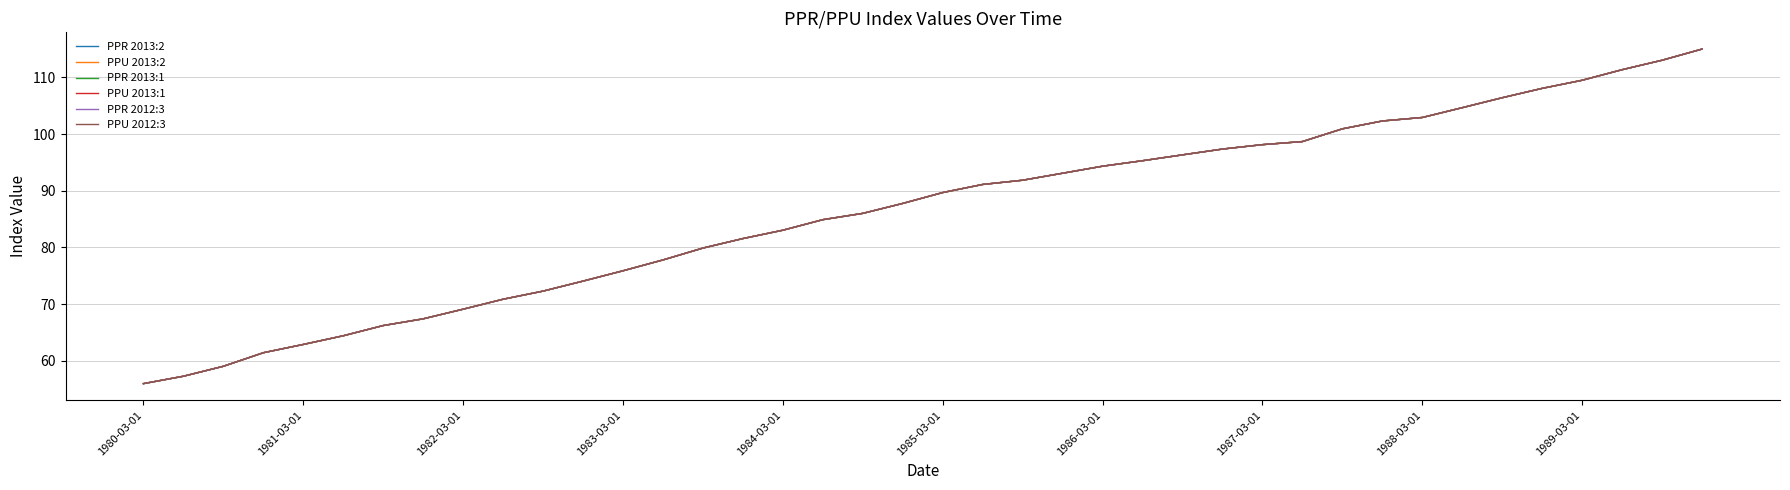

Reading right to left, transcribe all the data shown in this chart.

PPR 2013:2: 115.0	113.0	111.4	109.5	108.1	106.4	104.7	102.9	102.3	100.9	98.7	98.1	97.4	96.3	95.3	94.3	93.1	91.9	91.1	89.7	87.8	86.0	84.9	83.0	81.6	79.9	77.8	75.9	74.1	72.3	70.9	69.1	67.4	66.2	64.4	62.9	61.4	59.0	57.3	56.0
PPU 2013:2: 115.0	113.0	111.4	109.5	108.1	106.4	104.7	102.9	102.3	100.9	98.7	98.1	97.4	96.3	95.3	94.3	93.1	91.9	91.1	89.7	87.8	86.0	84.9	83.0	81.6	79.9	77.8	75.9	74.1	72.3	70.9	69.1	67.4	66.2	64.4	62.9	61.4	59.0	57.3	56.0
PPR 2013:1: 115.0	113.0	111.4	109.5	108.1	106.4	104.7	102.9	102.3	100.9	98.7	98.1	97.4	96.3	95.3	94.3	93.1	91.9	91.1	89.7	87.8	86.0	84.9	83.0	81.6	79.9	77.8	75.9	74.1	72.3	70.9	69.1	67.4	66.2	64.4	62.9	61.4	59.0	57.3	56.0
PPU 2013:1: 115.0	113.0	111.4	109.5	108.1	106.4	104.7	102.9	102.3	100.9	98.7	98.1	97.4	96.3	95.3	94.3	93.1	91.9	91.1	89.7	87.8	86.0	84.9	83.0	81.6	79.9	77.8	75.9	74.1	72.3	70.9	69.1	67.4	66.2	64.4	62.9	61.4	59.0	57.3	56.0
PPR 2012:3: 115.0	113.0	111.4	109.5	108.1	106.4	104.7	102.9	102.3	100.9	98.7	98.1	97.4	96.3	95.3	94.3	93.1	91.9	91.1	89.7	87.8	86.0	84.9	83.0	81.6	79.9	77.8	75.9	74.1	72.3	70.9	69.1	67.4	66.2	64.4	62.9	61.4	59.0	57.3	56.0
PPU 2012:3: 115.0	113.0	111.4	109.5	108.1	106.4	104.7	102.9	102.3	100.9	98.7	98.1	97.4	96.3	95.3	94.3	93.1	91.9	91.1	89.7	87.8	86.0	84.9	83.0	81.6	79.9	77.8	75.9	74.1	72.3	70.9	69.1	67.4	66.2	64.4	62.9	61.4	59.0	57.3	56.0